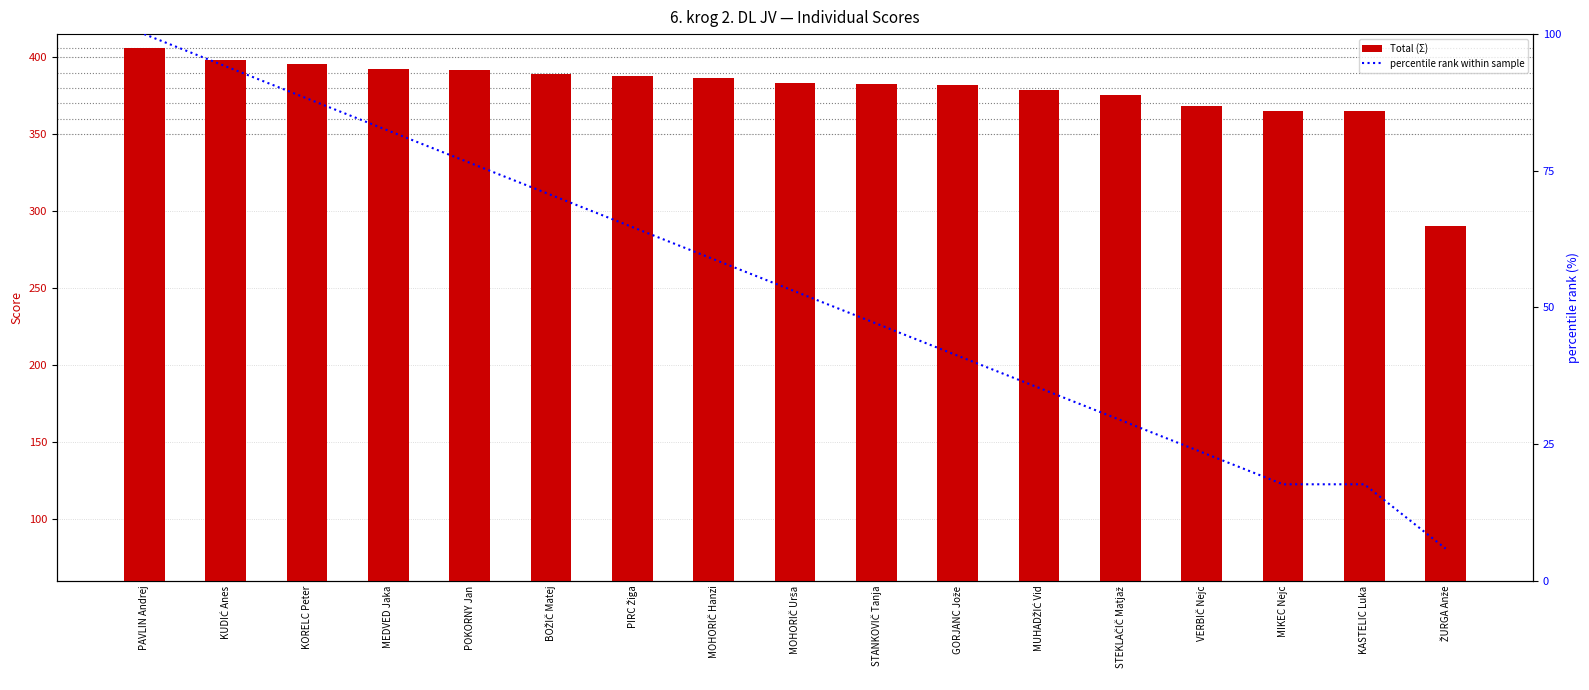

Reading left to right, extract all data points from this chart.

Total (Σ): PAVLIN Andrej=406.3	KUDIĆ Anes=398.4	KORELC Peter=395.4	MEDVED Jaka=392.2	POKORNY Jan=391.6	BOŽIČ Matej=389.1	PIRC Žiga=388.1	MOHORIČ Hanzi=386.6	MOHORIČ Urša=383.0	STANKOVIČ Tanja=382.4	GORJANC Jože=381.8	MUHADŽIĆ Vid=378.8	STEKLAČIČ Matjaž=375.6	VERBIČ Nejc=368.5	MIKEC Nejc=365.2	KASTELIC Luka=365.2	ŽURGA Anže=290.6
percentile rank within sample: PAVLIN Andrej=100.0	KUDIĆ Anes=94.1	KORELC Peter=88.2	MEDVED Jaka=82.4	POKORNY Jan=76.5	BOŽIČ Matej=70.6	PIRC Žiga=64.7	MOHORIČ Hanzi=58.8	MOHORIČ Urša=52.9	STANKOVIČ Tanja=47.1	GORJANC Jože=41.2	MUHADŽIĆ Vid=35.3	STEKLAČIČ Matjaž=29.4	VERBIČ Nejc=23.5	MIKEC Nejc=17.6	KASTELIC Luka=17.6	ŽURGA Anže=5.9